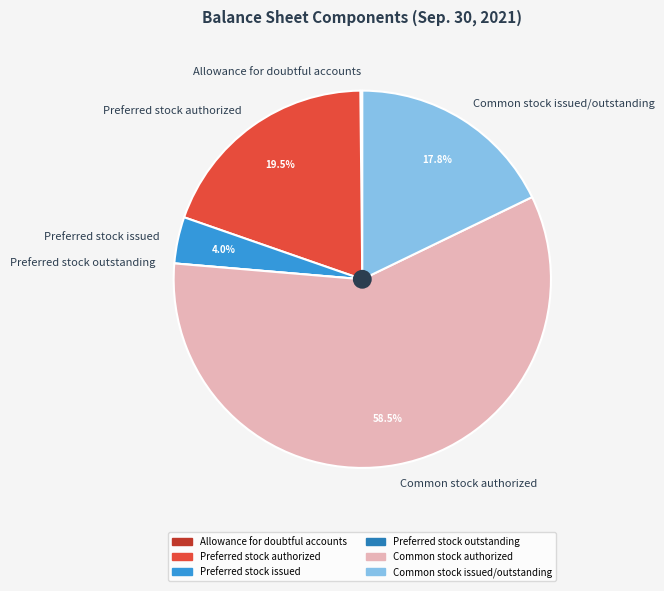

Which slice is the largest?

Common stock authorized